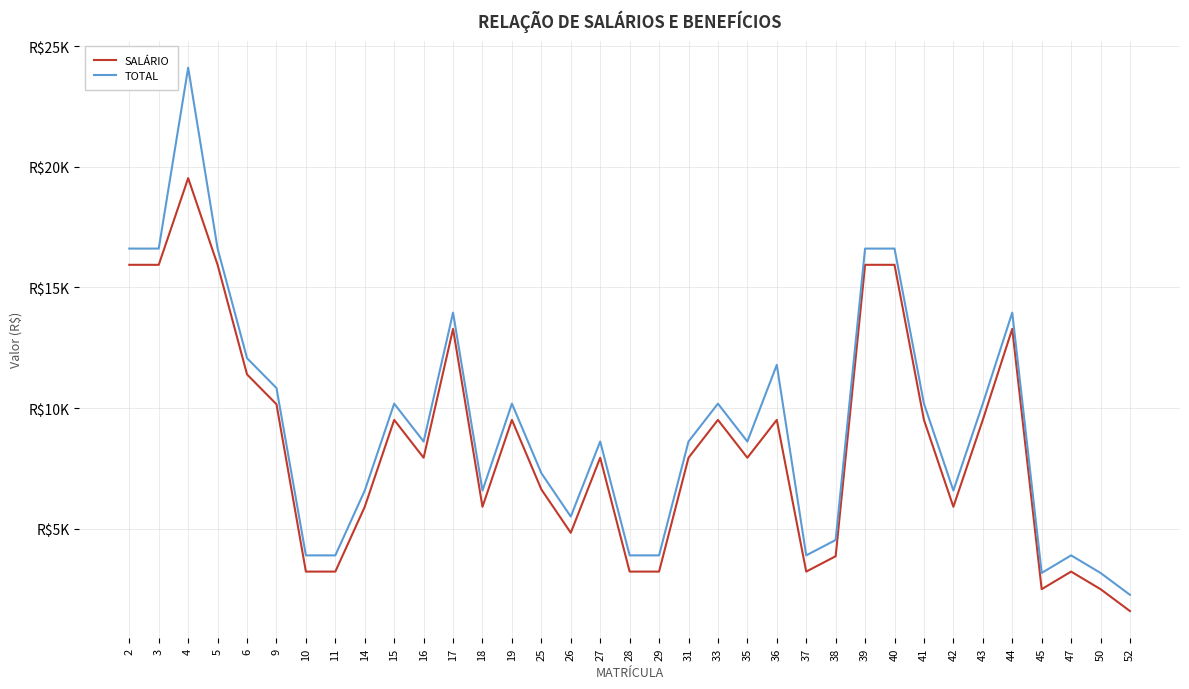

Does the chart have visible grid lines?

Yes